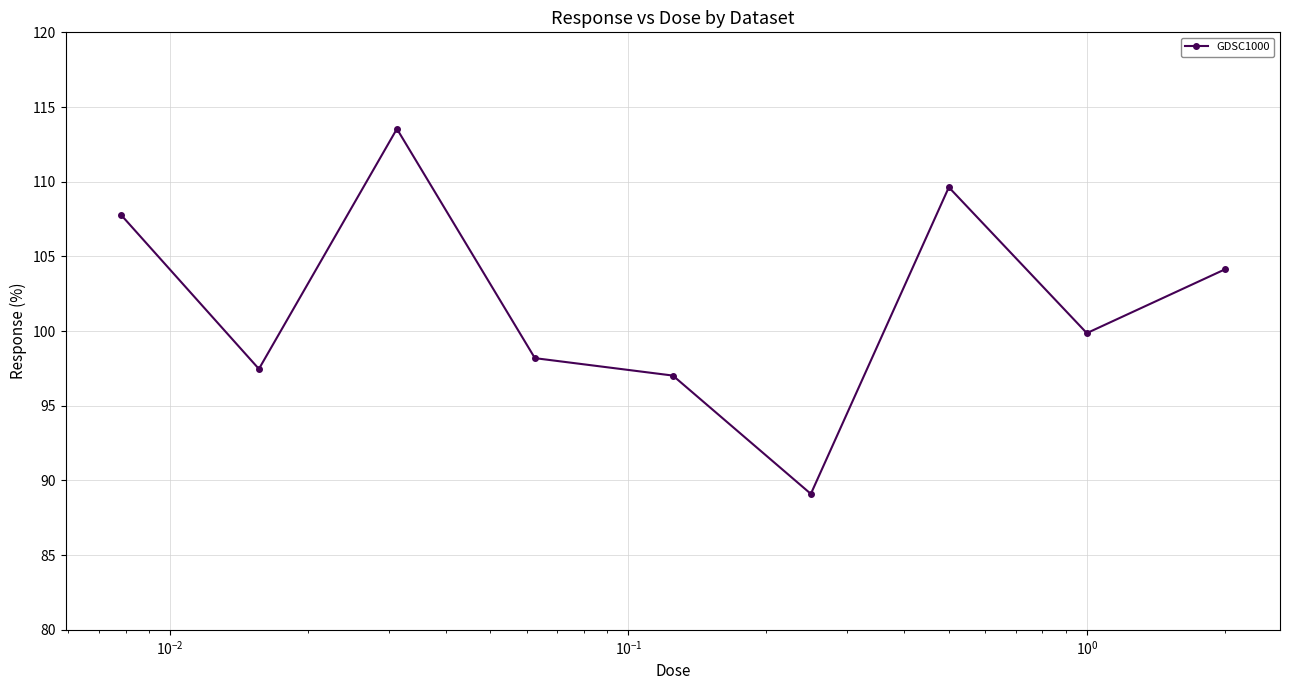

What is the smallest value displayed?

89.1